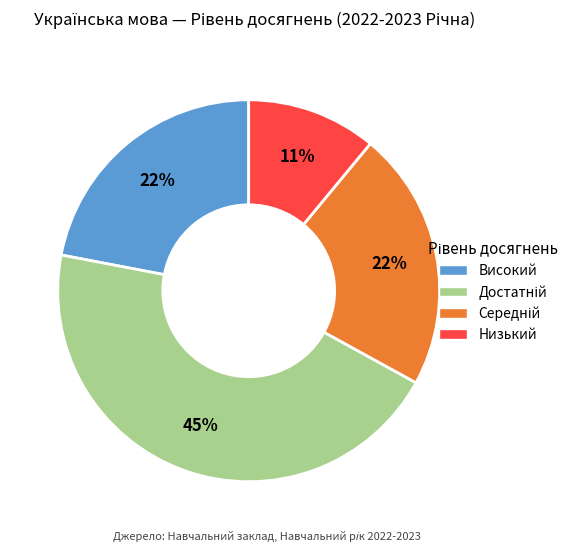

True or false: Високий accounts for 22% of the total.

True